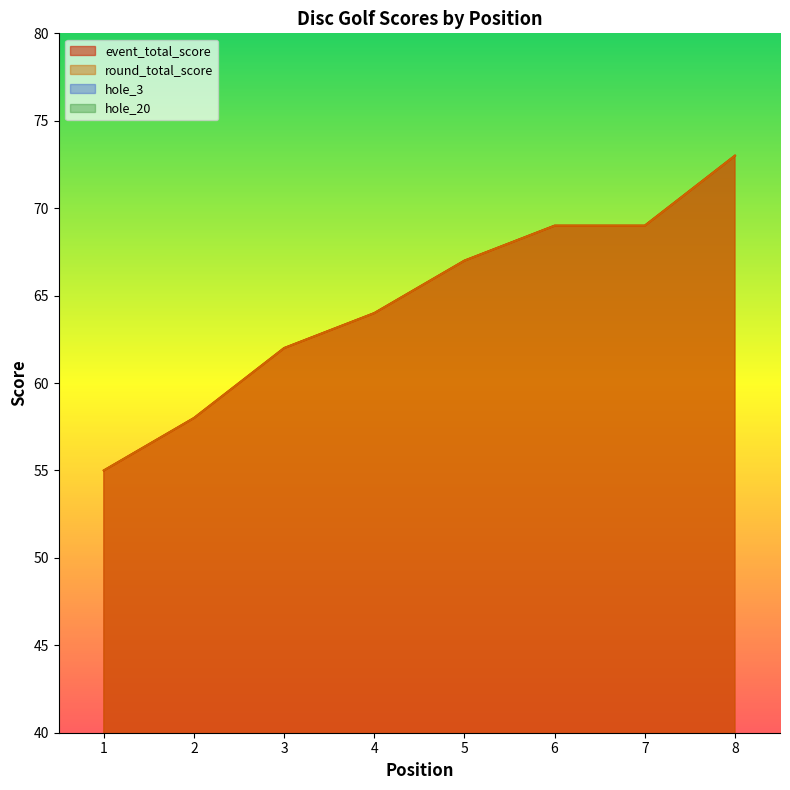

True or false: event_total_score and hole_20 intersect in this chart.

False